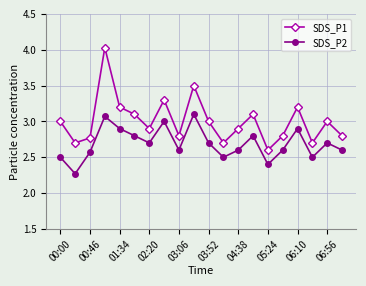

True or false: SDS_P2 has more than 1 points higher than both neighbors.

True